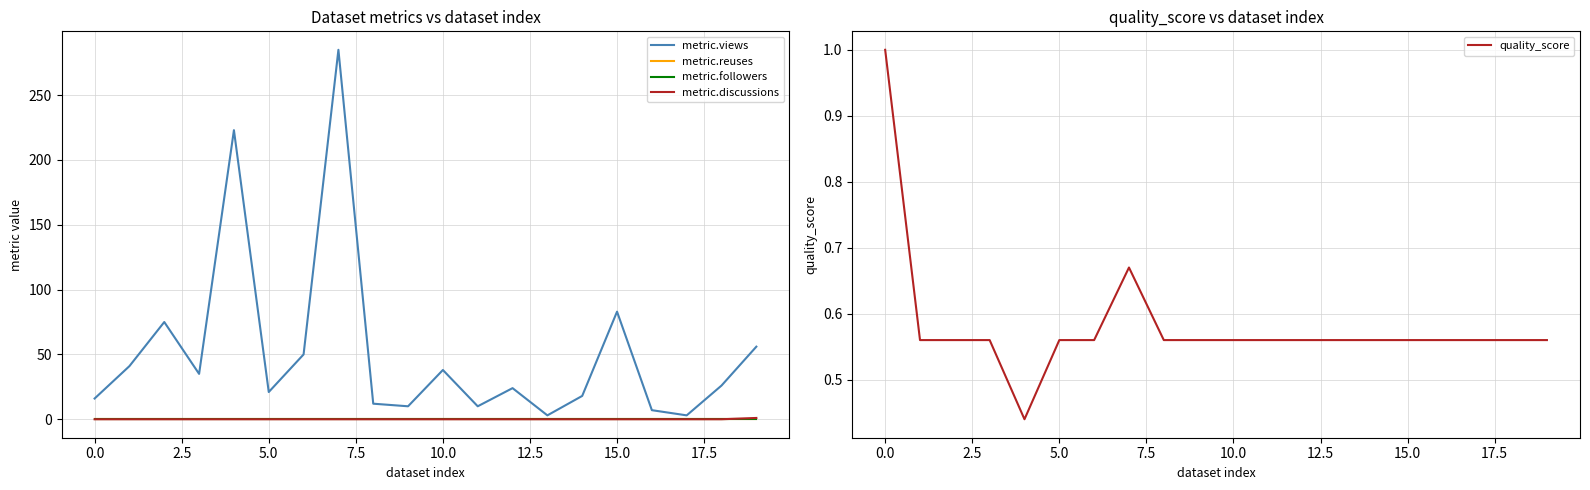

True or false: metric.followers and metric.reuses cross at least once.

False